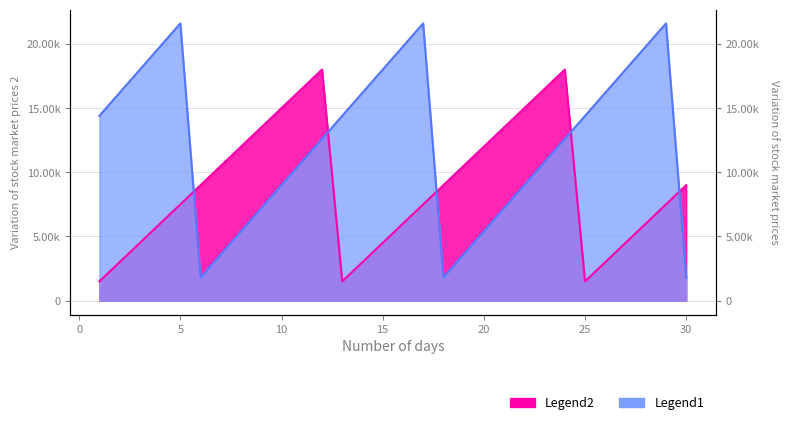

Is it true that Legend2 equals 18000 at 12?

True